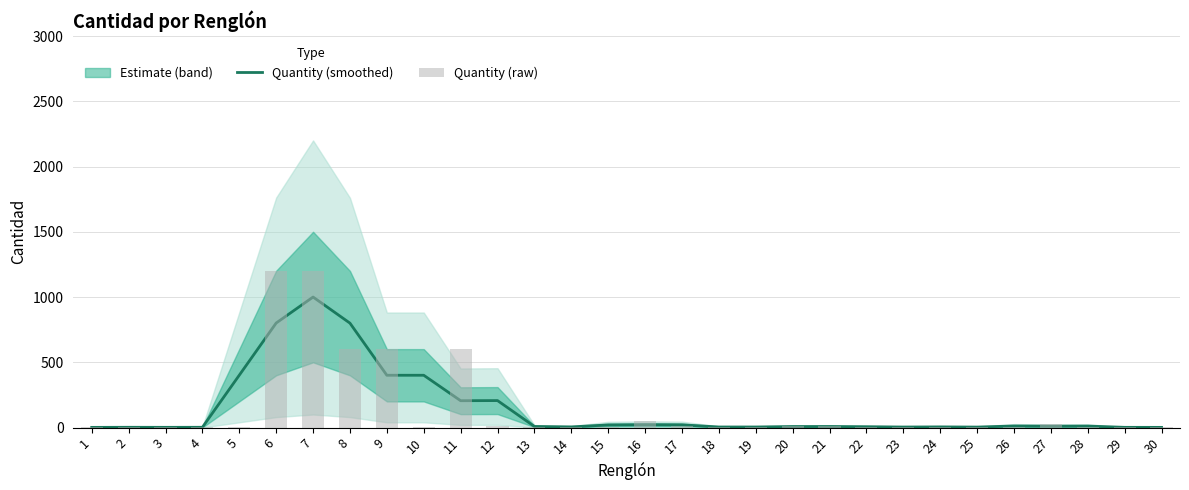

At how many categories does at least one series exceed 573?

5